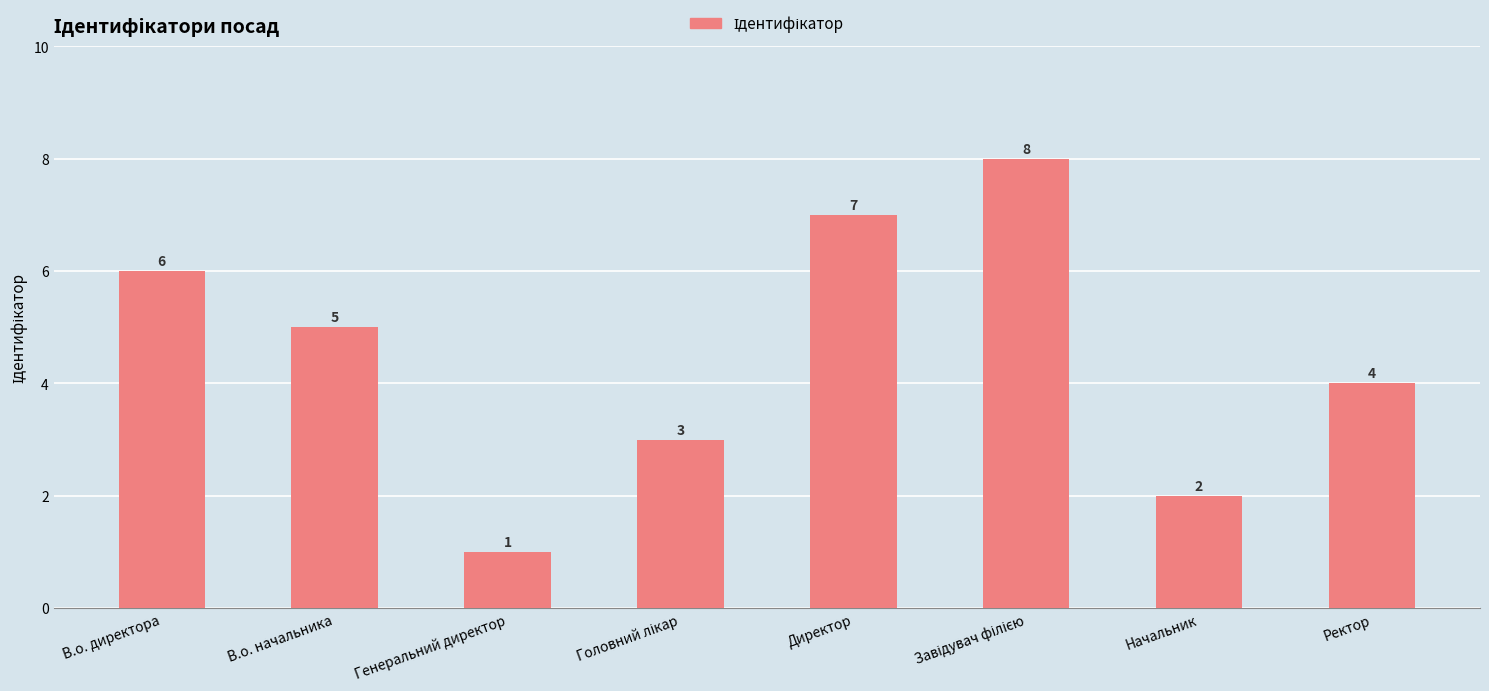

What is the sum of all values?

36